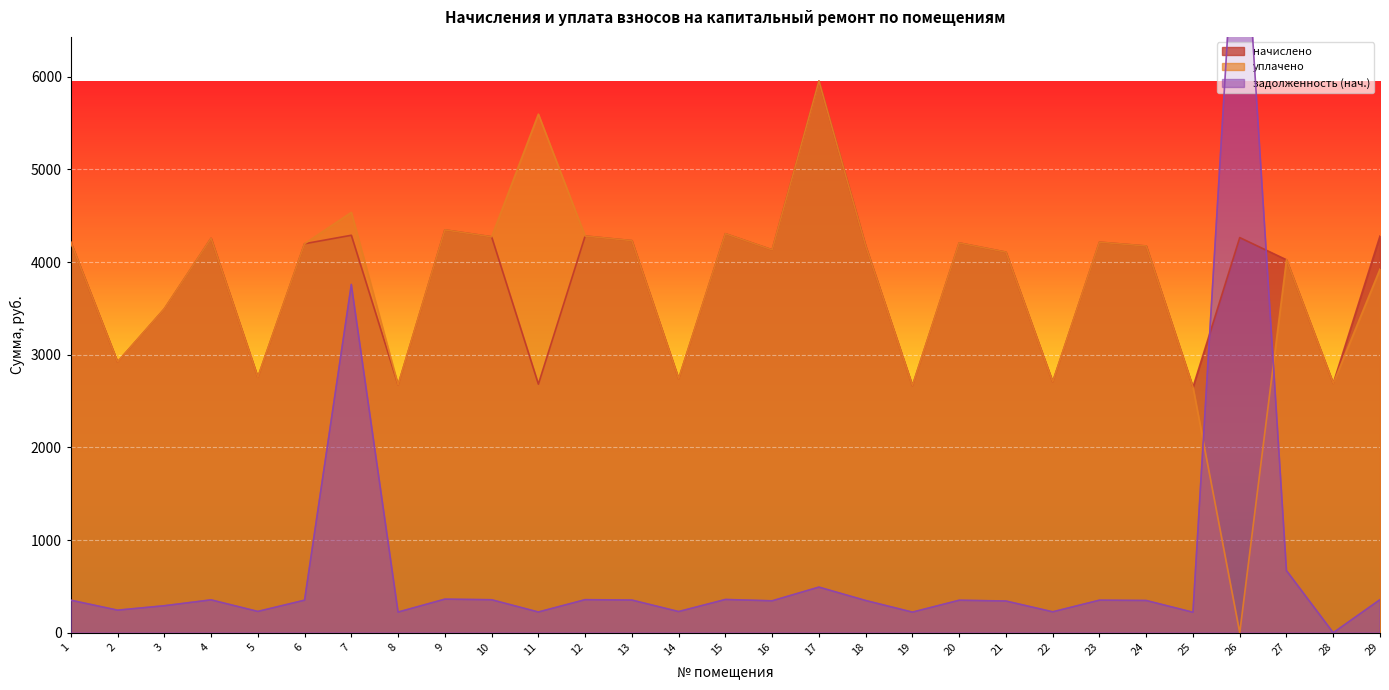

True or false: уплачено has a value of 4065.7 at 25.

False